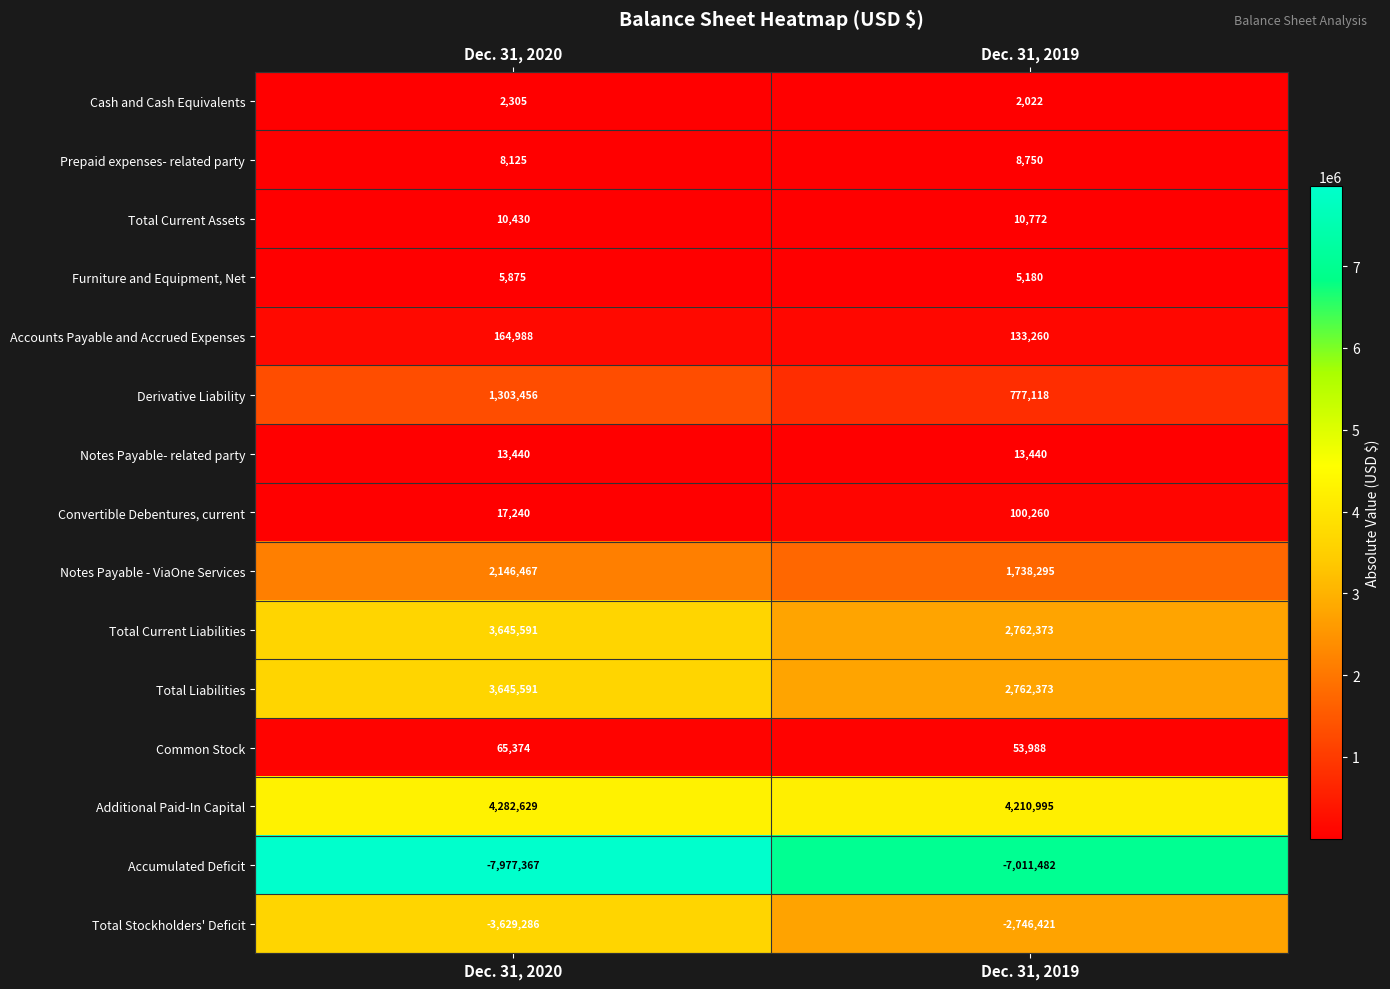

True or false: Accounts Payable and Accrued Expenses has a value of 133260 at Dec. 31, 2019.

True